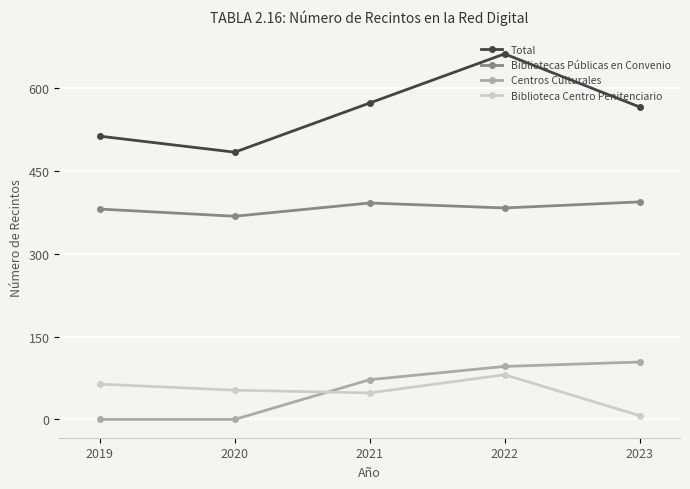

The Bibliotecas Públicas en Convenio series shows 383 at 2022. True or false?

True